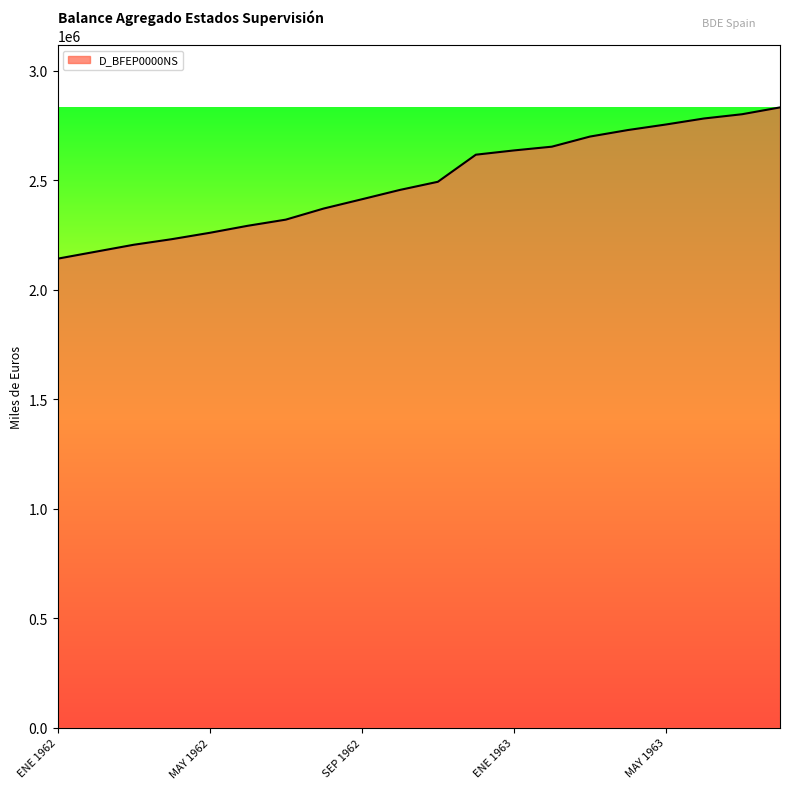

What is the greatest value displayed?

2832360